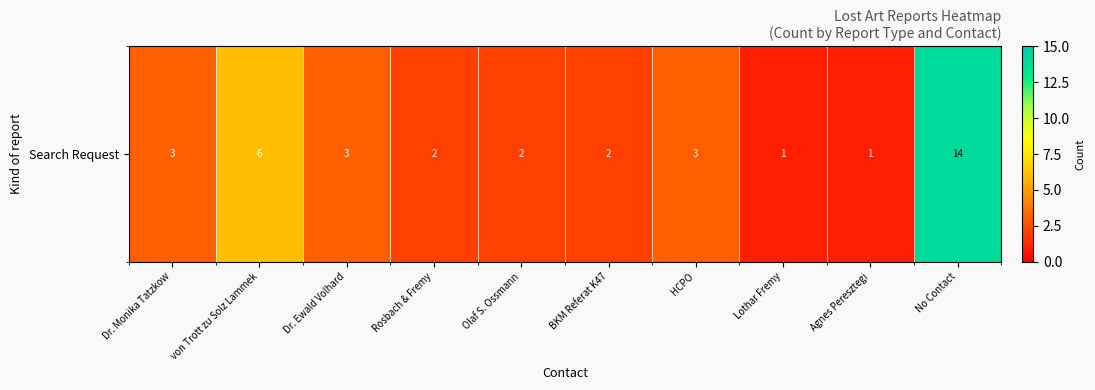

What is the difference between the values at Agnes Peresztegi and von Trott zu Solz Lammek?

5